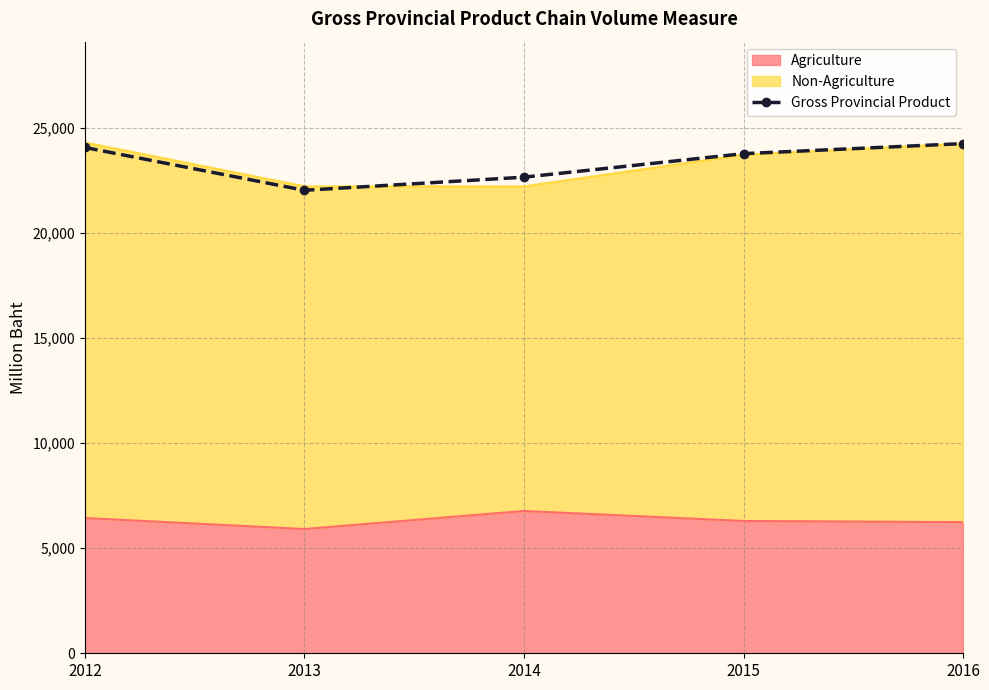

Where does the data first go above 23785?

2012